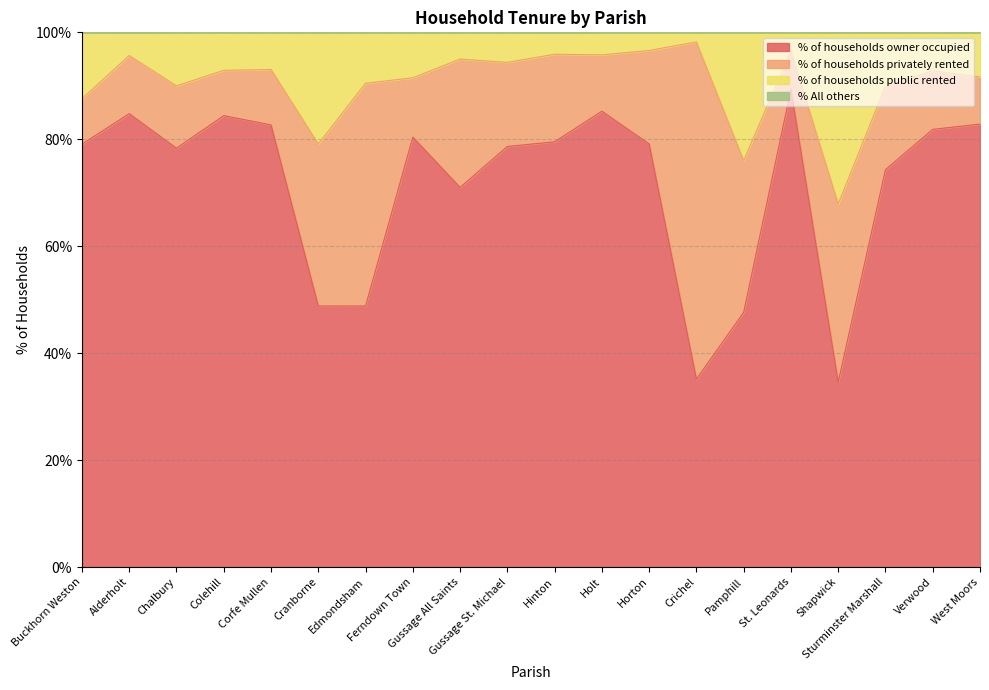

Which series has the largest range (max minus min)?

% of households owner occupied